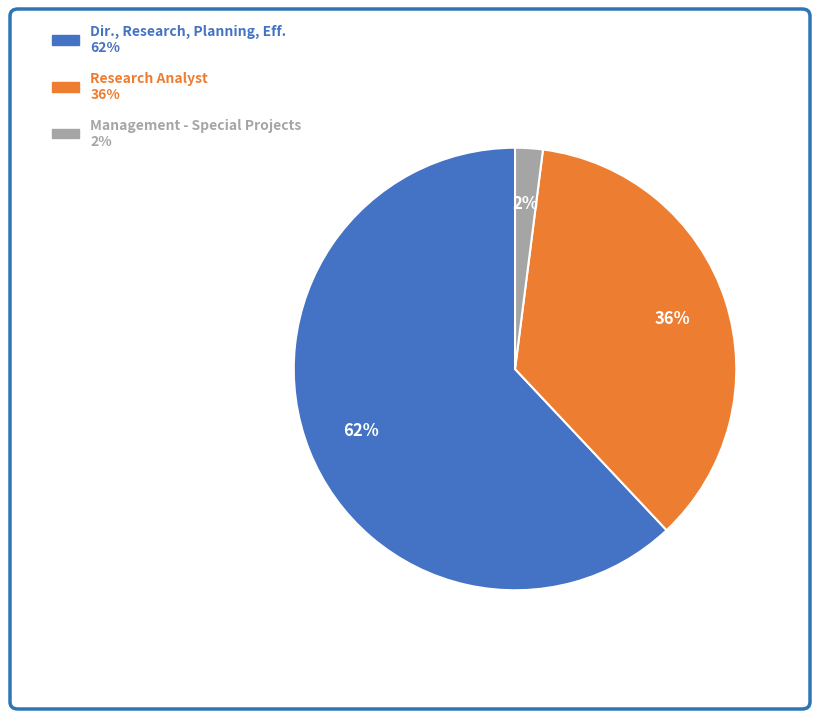

How many segments does this pie chart have?

3